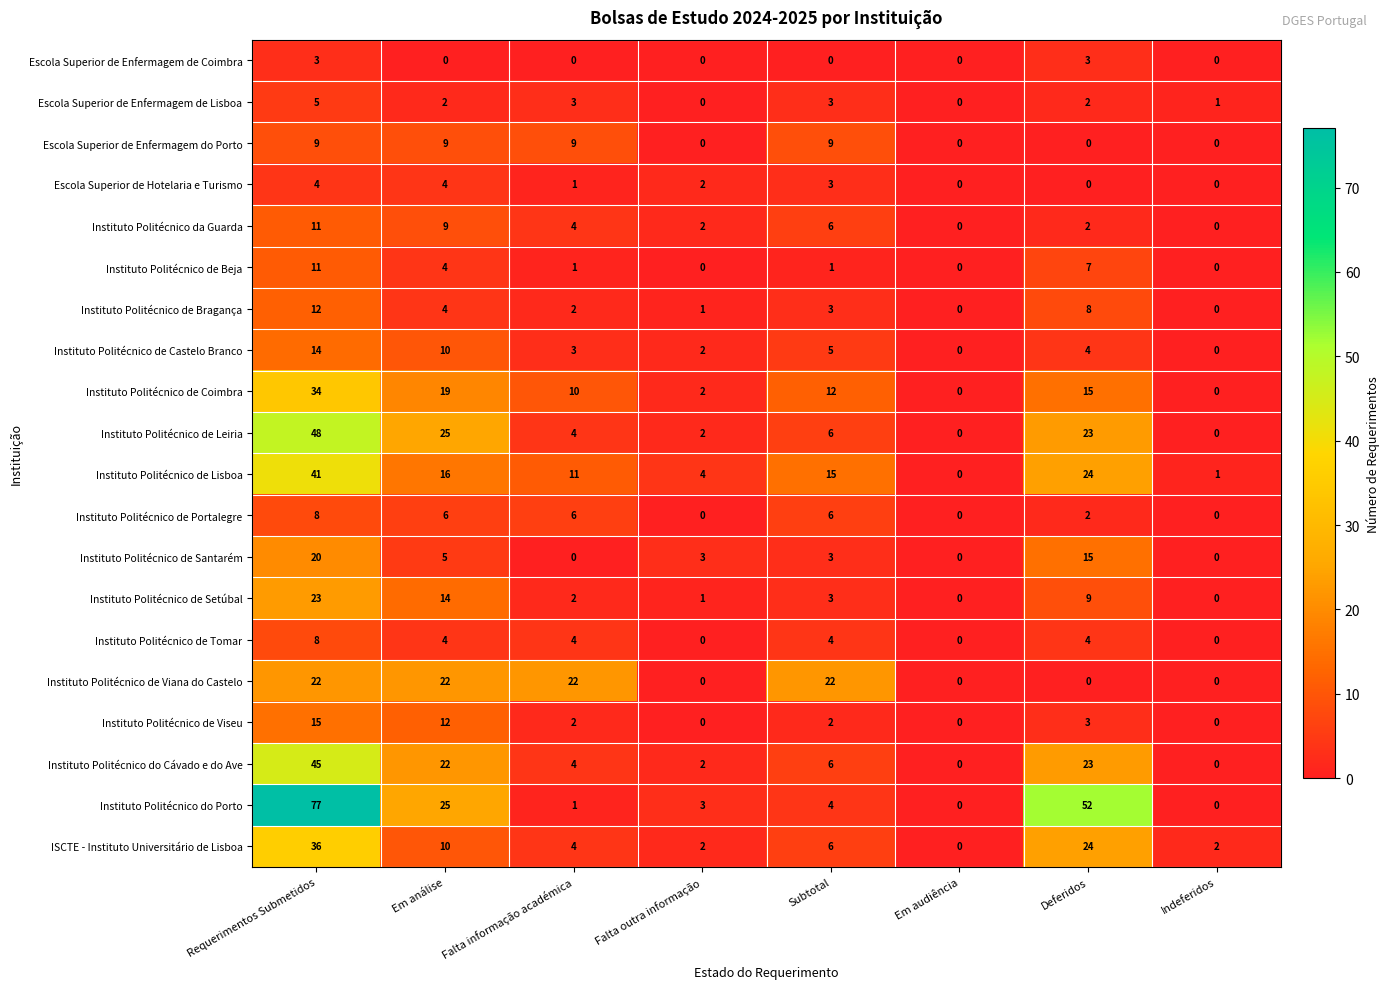

Which series has the widest spread of values?

Instituto Politécnico do Porto